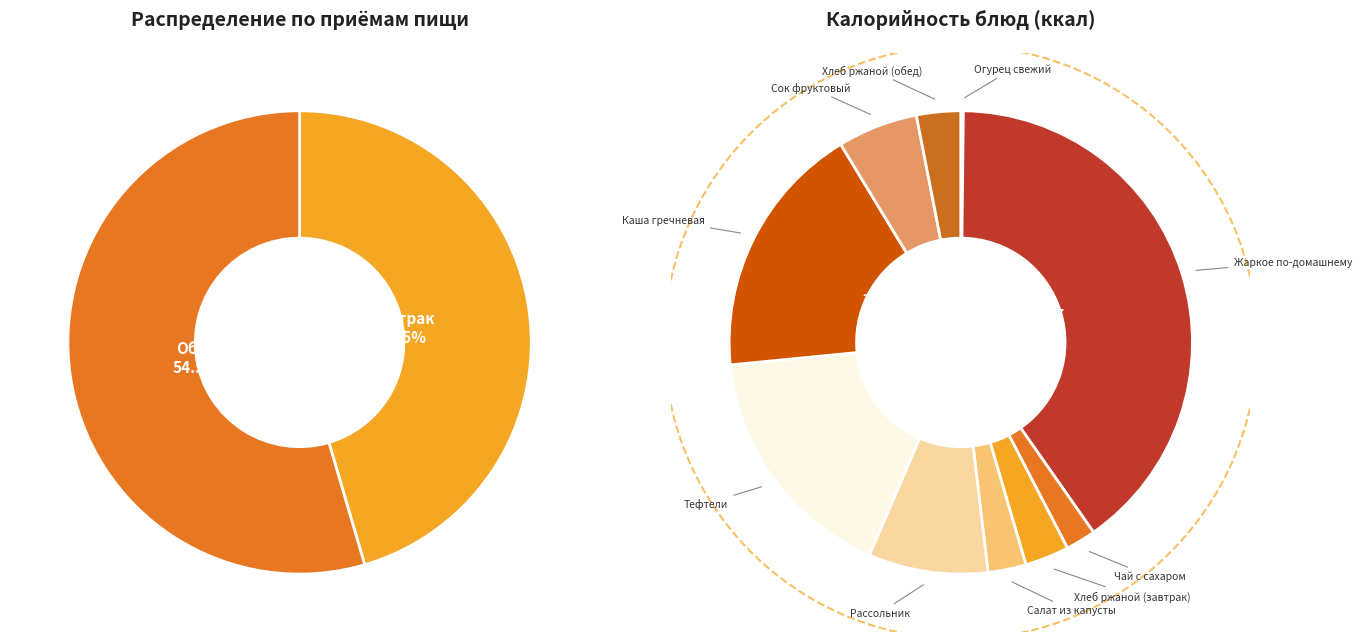

Approximately how many times larger is the value at Огурец свежий compared to Хлеб ржаной (обед)?

0.1